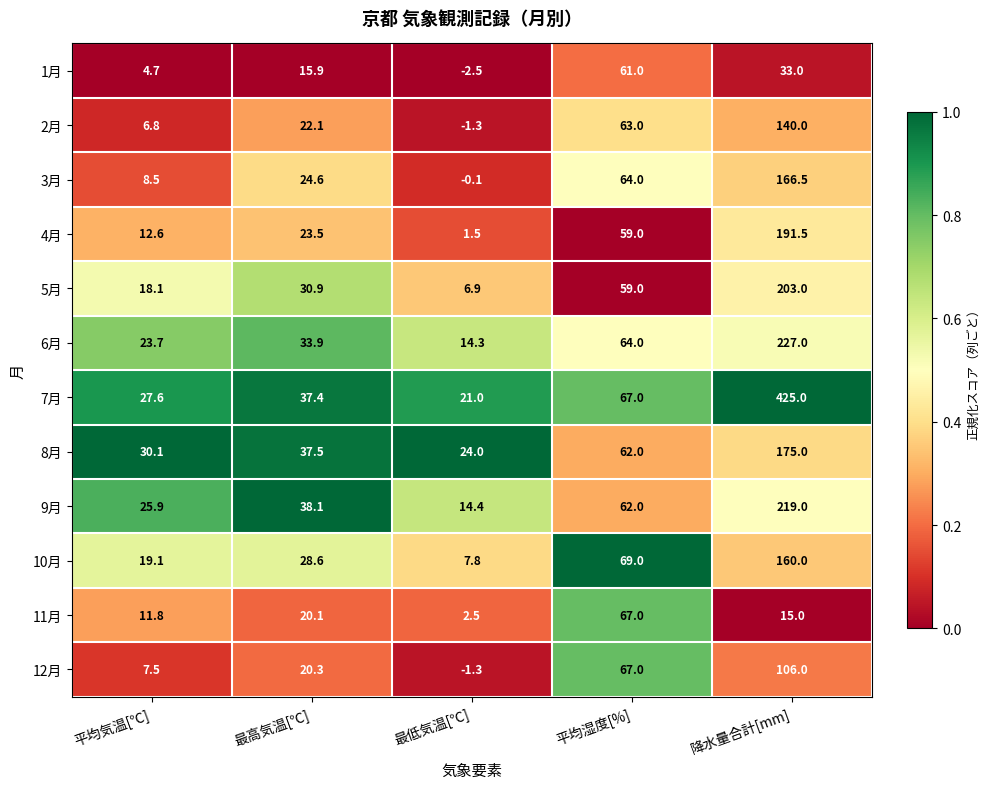

What is the minimum value for 10月?

7.8